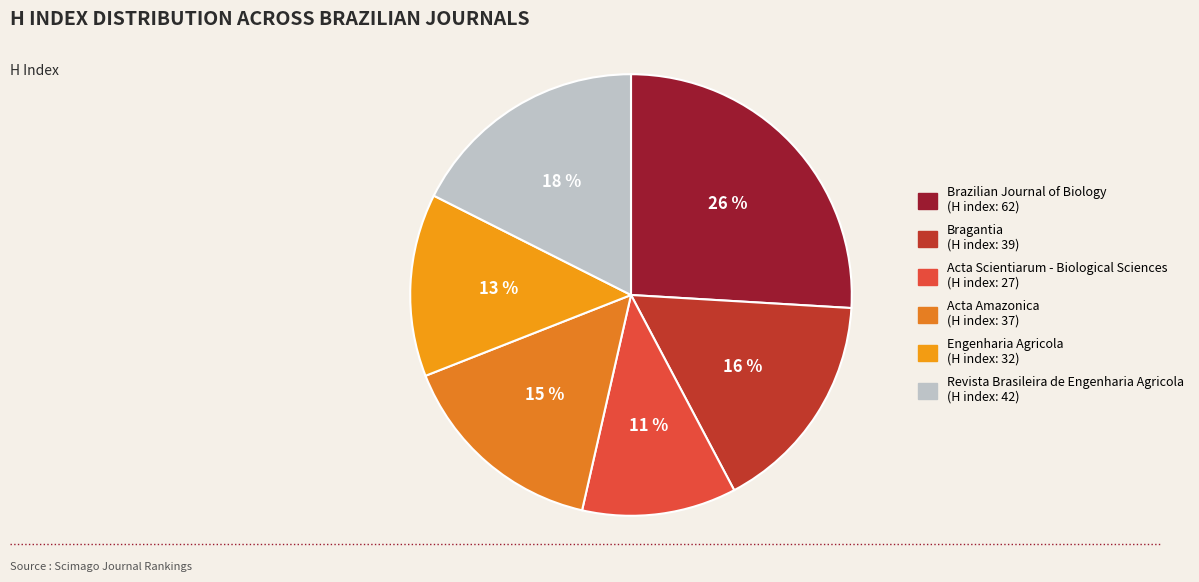

Rank the categories by value from highest to lowest.

Brazilian Journal of Biology, Revista Brasileira de Engenharia Agricola, Bragantia, Acta Amazonica, Engenharia Agricola, Acta Scientiarum - Biological Sciences